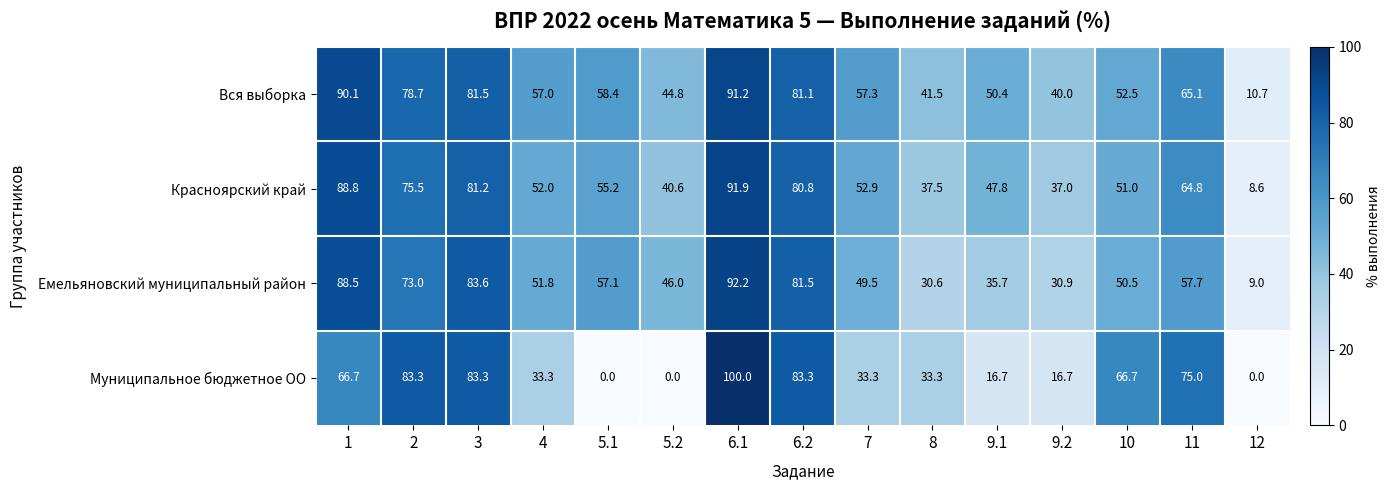

At which category is the sum across all series the highest?

6.1